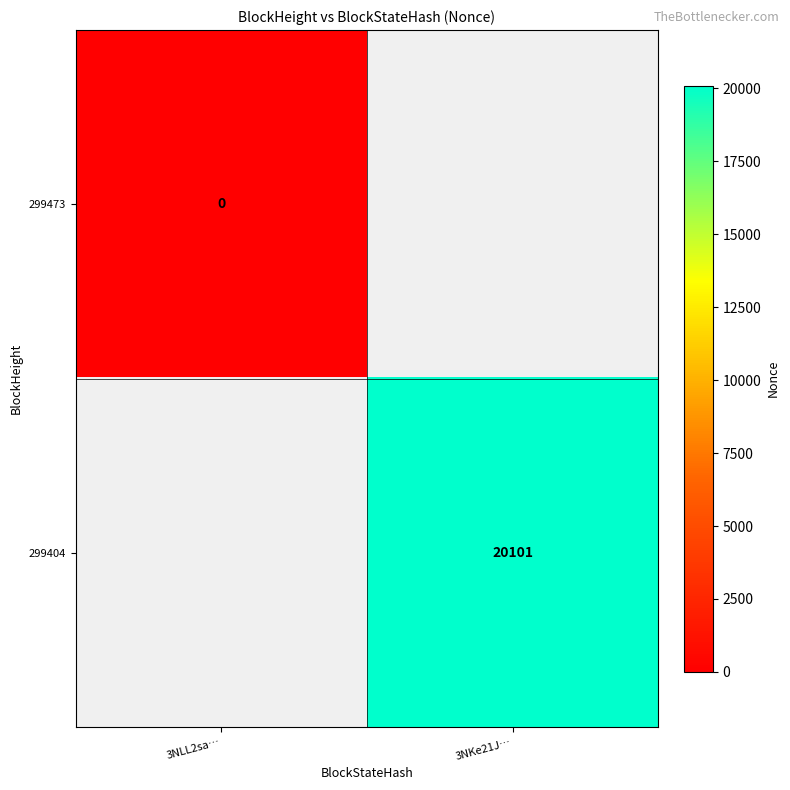

The 299404 series shows 6913 at 3NKe21J…. True or false?

False